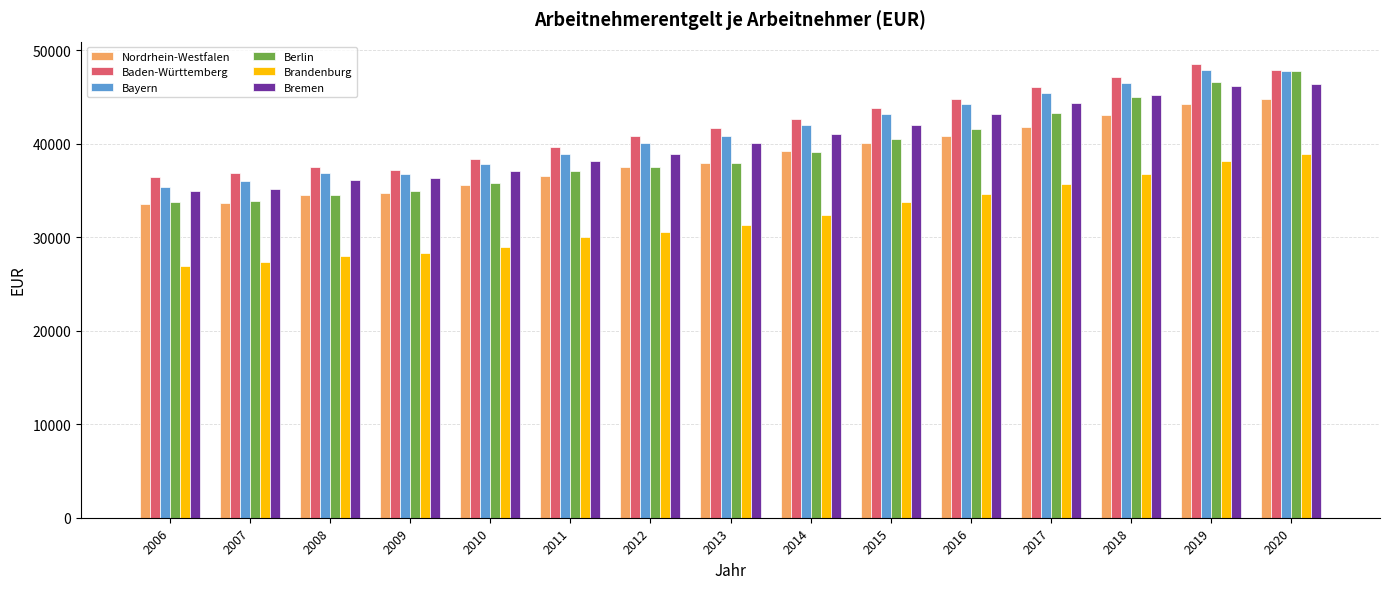

How many distinct data groups are displayed?

6